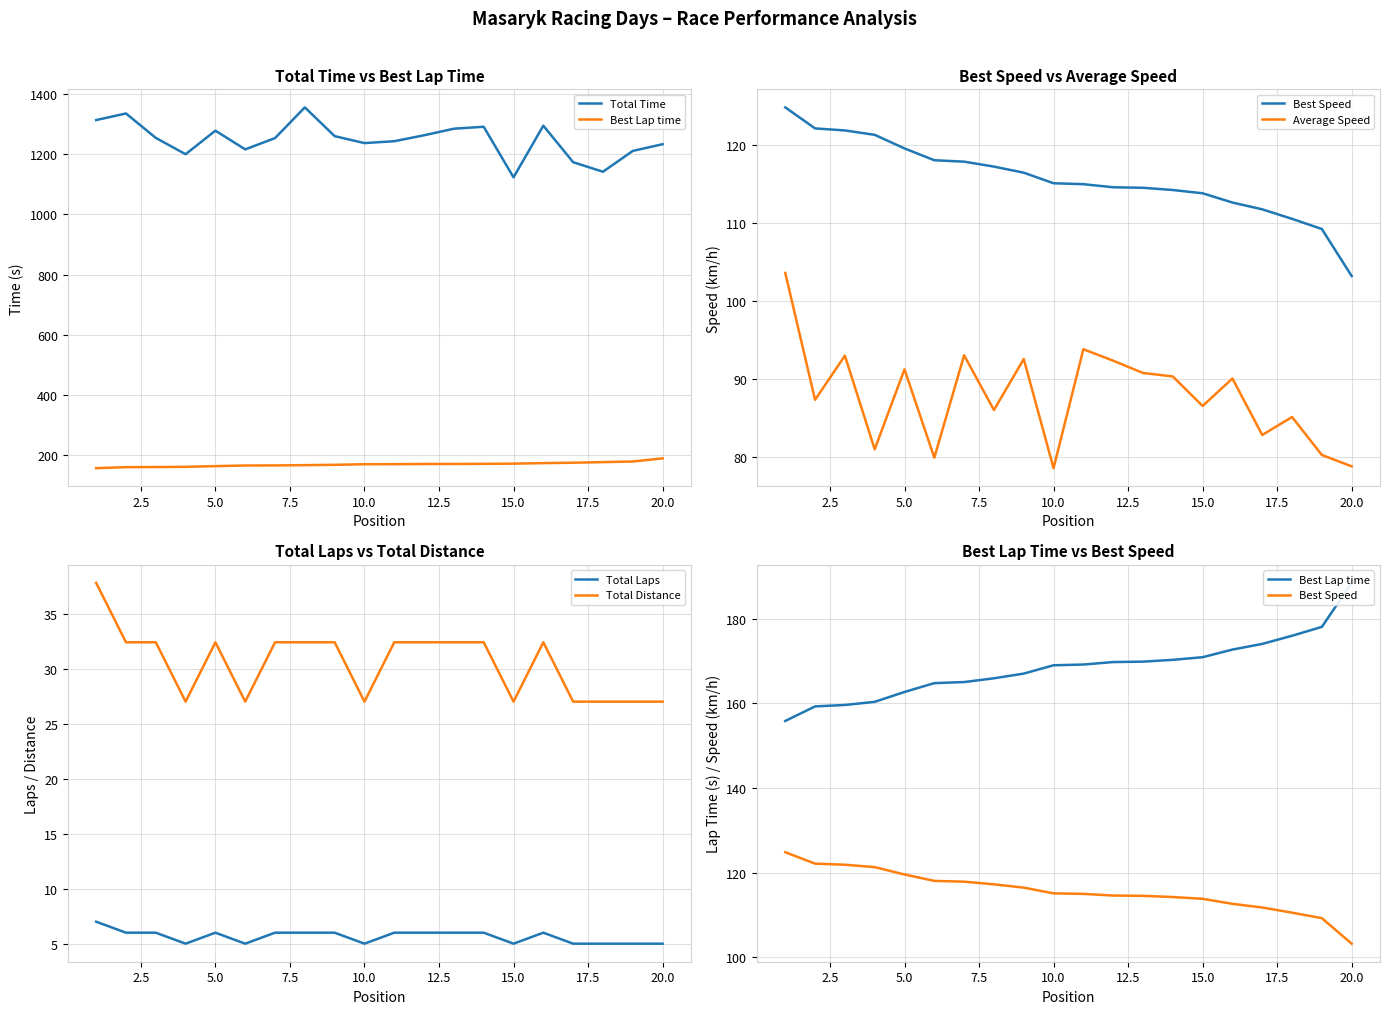

The Total Laps series shows 1.0 at 10.0. True or false?

False